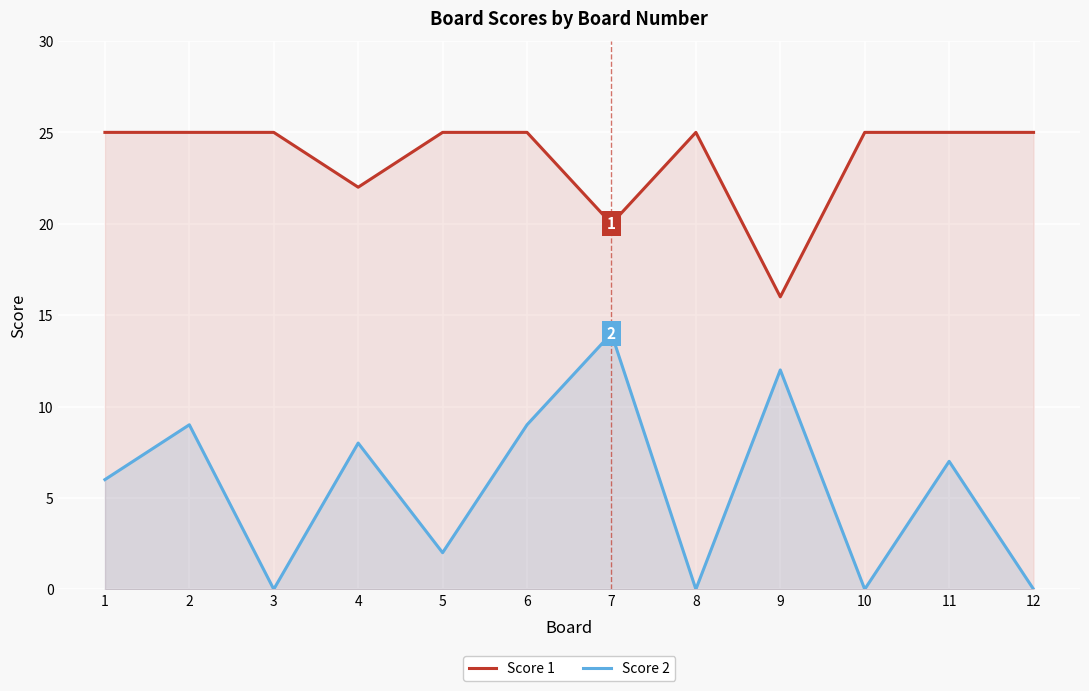

What is the sum of the Score 2 values at 3 and 7?

14